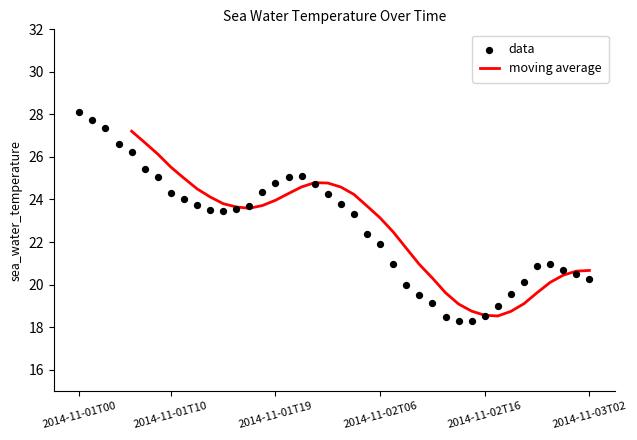

Approximately how many times larger is the value at 2014-11-01T13 compared to 2014-11-03T00?

1.1